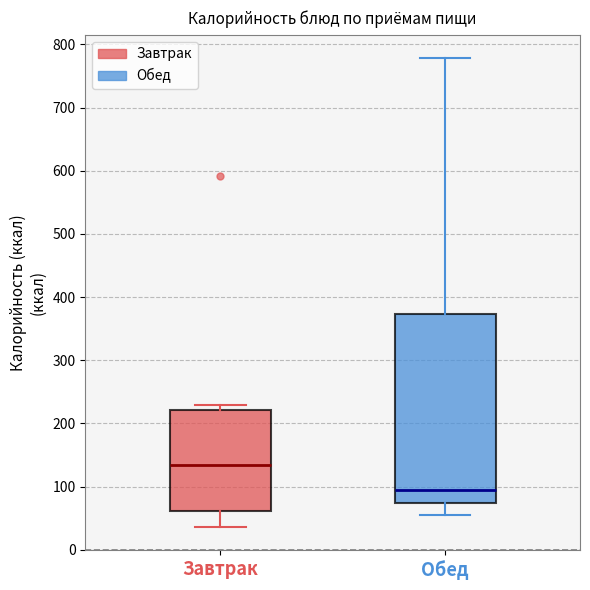

Which box has the highest median line?

Завтрак